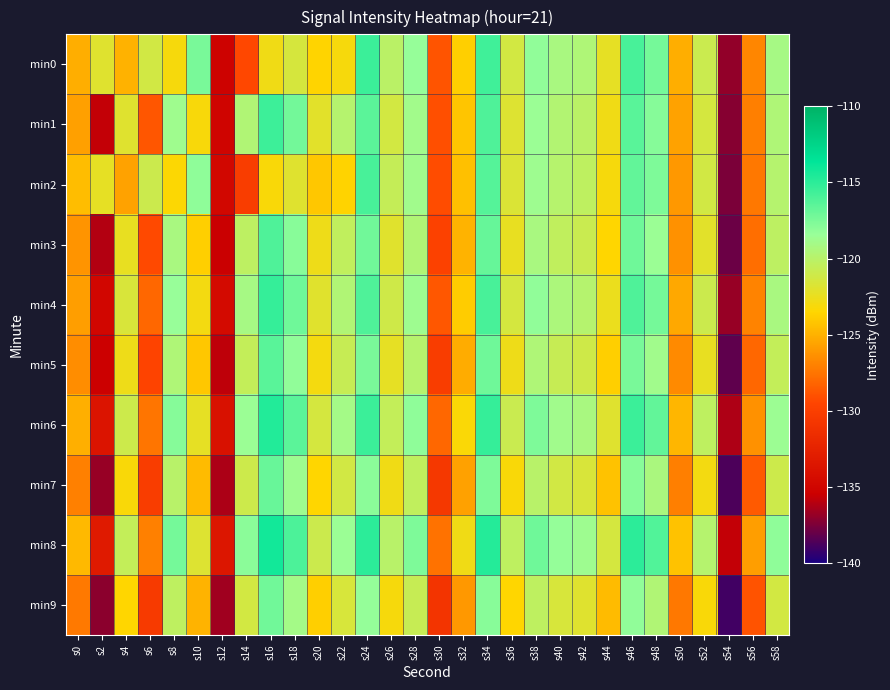

Reading right to left, what are all the values shown in this chart?

min0: s58=-119.1	s56=-126.8	s54=-136.9	s52=-120.9	s50=-125.2	s48=-117.3	s46=-115.9	s44=-122.3	s42=-119.5	s40=-119.2	s38=-118.2	s36=-121.3	s34=-115.7	s32=-123.8	s30=-128.9	s28=-118.3	s26=-120.1	s24=-115.5	s22=-123.1	s20=-123.6	s18=-121.5	s16=-122.8	s14=-129.3	s12=-135.3	s10=-117.4	s8=-123.1	s6=-121.2	s4=-125.0	s2=-121.9	s0=-125.2
min1: s58=-119.5	s56=-127.1	s54=-137.2	s52=-121.4	s50=-125.6	s48=-117.8	s46=-116.4	s44=-122.8	s42=-120.1	s40=-119.7	s38=-118.5	s36=-121.8	s34=-116.1	s32=-124.2	s30=-129.1	s28=-118.9	s26=-121.3	s24=-116.5	s22=-119.8	s20=-122.1	s18=-117.2	s16=-115.6	s14=-119.6	s12=-135.1	s10=-123.1	s8=-118.7	s6=-128.8	s4=-121.9	s2=-135.7	s0=-125.7
min2: s58=-119.8	s56=-127.4	s54=-137.5	s52=-121.2	s50=-126.0	s48=-117.6	s46=-116.7	s44=-123.1	s42=-120.3	s40=-119.9	s38=-118.7	s36=-121.7	s34=-116.3	s32=-124.4	s30=-129.2	s28=-118.8	s26=-120.6	s24=-115.9	s22=-123.6	s20=-124.1	s18=-121.9	s16=-123.2	s14=-130.1	s12=-134.8	s10=-118.1	s8=-123.4	s6=-120.9	s4=-125.6	s2=-122.3	s0=-124.5
min3: s58=-120.2	s56=-127.8	s54=-137.9	s52=-122.1	s50=-126.3	s48=-118.5	s46=-117.1	s44=-123.5	s42=-120.8	s40=-120.4	s38=-119.2	s36=-122.4	s34=-116.8	s32=-124.9	s30=-129.8	s28=-119.6	s26=-122.0	s24=-117.2	s22=-120.4	s20=-122.7	s18=-117.9	s16=-116.1	s14=-120.2	s12=-135.5	s10=-123.8	s8=-119.2	s6=-129.3	s4=-122.4	s2=-136.1	s0=-126.2
min4: s58=-119.2	s56=-126.9	s54=-136.8	s52=-120.9	s50=-125.4	s48=-117.3	s46=-116.1	s44=-122.5	s42=-119.8	s40=-119.4	s38=-118.2	s36=-121.4	s34=-115.9	s32=-123.9	s30=-128.7	s28=-118.7	s26=-121.1	s24=-116.1	s22=-119.6	s20=-122.0	s18=-117.1	s16=-115.3	s14=-119.1	s12=-134.6	s10=-122.9	s8=-118.4	s6=-128.1	s4=-121.6	s2=-134.9	s0=-125.8
min5: s58=-120.5	s56=-128.1	s54=-138.2	s52=-122.4	s50=-126.6	s48=-118.8	s46=-117.4	s44=-123.8	s42=-121.1	s40=-120.7	s38=-119.5	s36=-122.7	s34=-117.1	s32=-125.2	s30=-130.1	s28=-119.9	s26=-122.3	s24=-117.5	s22=-120.7	s20=-123.0	s18=-118.2	s16=-116.4	s14=-120.5	s12=-135.8	s10=-124.1	s8=-119.5	s6=-129.6	s4=-122.7	s2=-135.4	s0=-126.5
min6: s58=-118.6	s56=-126.3	s54=-136.2	s52=-120.3	s50=-124.8	s48=-116.7	s46=-115.5	s44=-121.9	s42=-119.2	s40=-118.8	s38=-117.6	s36=-120.8	s34=-115.3	s32=-123.3	s30=-128.1	s28=-118.1	s26=-120.5	s24=-115.5	s22=-119.0	s20=-121.4	s18=-116.5	s16=-114.7	s14=-118.5	s12=-134.0	s10=-122.3	s8=-117.8	s6=-127.5	s4=-121.0	s2=-133.7	s0=-125.1
min7: s58=-121.0	s56=-128.6	s54=-138.7	s52=-122.9	s50=-127.1	s48=-119.3	s46=-117.9	s44=-124.3	s42=-121.6	s40=-121.2	s38=-120.0	s36=-123.2	s34=-117.6	s32=-125.7	s30=-130.6	s28=-120.4	s26=-122.8	s24=-118.0	s22=-121.2	s20=-123.5	s18=-118.7	s16=-116.9	s14=-121.0	s12=-136.3	s10=-124.6	s8=-120.0	s6=-130.1	s4=-123.2	s2=-136.8	s0=-127.0
min8: s58=-118.1	s56=-125.8	s54=-135.7	s52=-119.8	s50=-124.3	s48=-116.2	s46=-115.0	s44=-121.4	s42=-118.7	s40=-118.3	s38=-117.1	s36=-120.3	s34=-114.8	s32=-122.8	s30=-127.6	s28=-117.6	s26=-120.0	s24=-115.0	s22=-118.5	s20=-120.9	s18=-116.0	s16=-114.2	s14=-118.0	s12=-133.5	s10=-121.8	s8=-117.3	s6=-127.0	s4=-120.5	s2=-133.2	s0=-124.7
min9: s58=-121.3	s56=-128.9	s54=-139.0	s52=-123.2	s50=-127.4	s48=-119.6	s46=-118.2	s44=-124.6	s42=-121.9	s40=-121.5	s38=-120.3	s36=-123.5	s34=-117.9	s32=-126.0	s30=-130.9	s28=-120.7	s26=-123.1	s24=-118.3	s22=-121.5	s20=-123.8	s18=-119.0	s16=-117.2	s14=-121.3	s12=-136.6	s10=-124.9	s8=-120.3	s6=-130.4	s4=-123.5	s2=-137.1	s0=-127.3